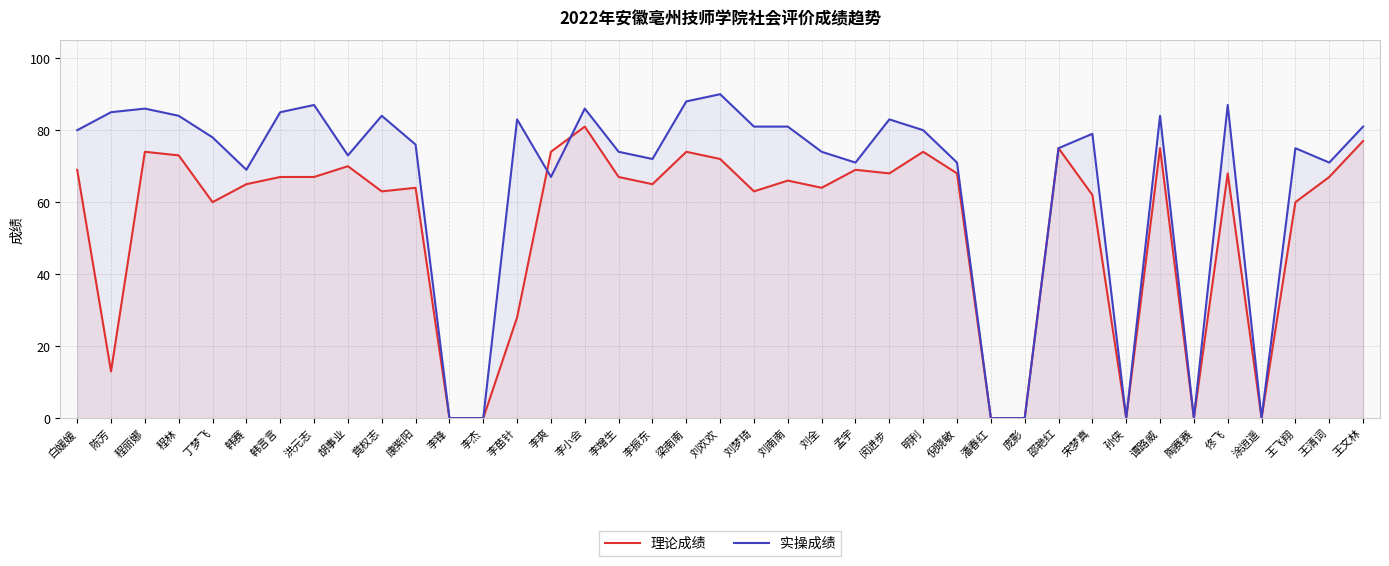

At which category does 实操成绩 reach its first local peak?

程丽娜